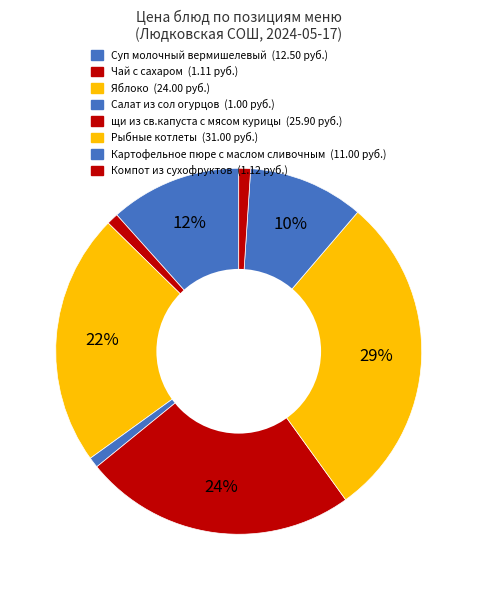

Is it true that Чай с сахаром is 1% of the pie?

True